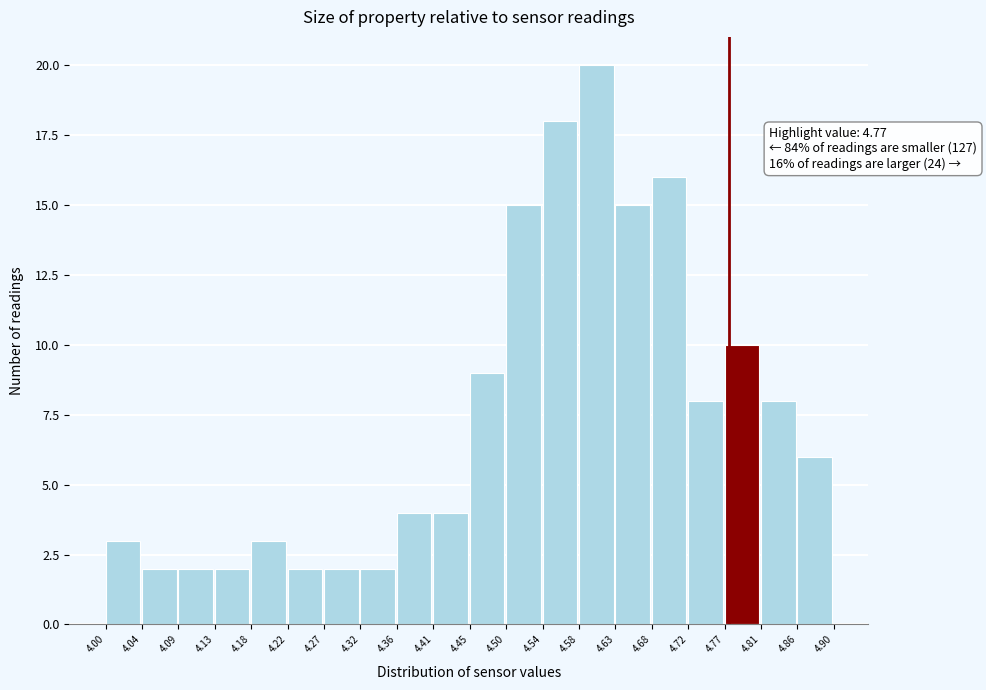

Over which range of the x-axis is the bar tallest?

4.58 to 4.63